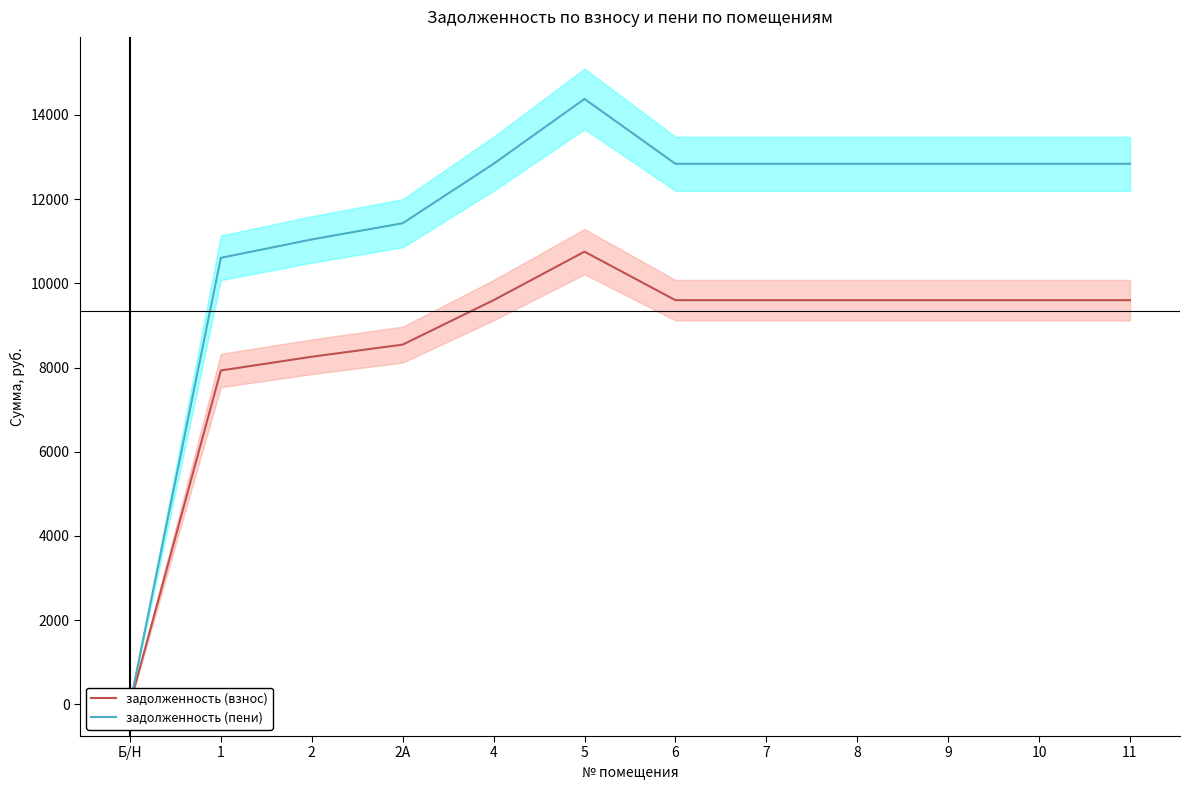

Is the value of задолженность (пени) at 6 greater than the value of задолженность (взнос) at 8?

Yes